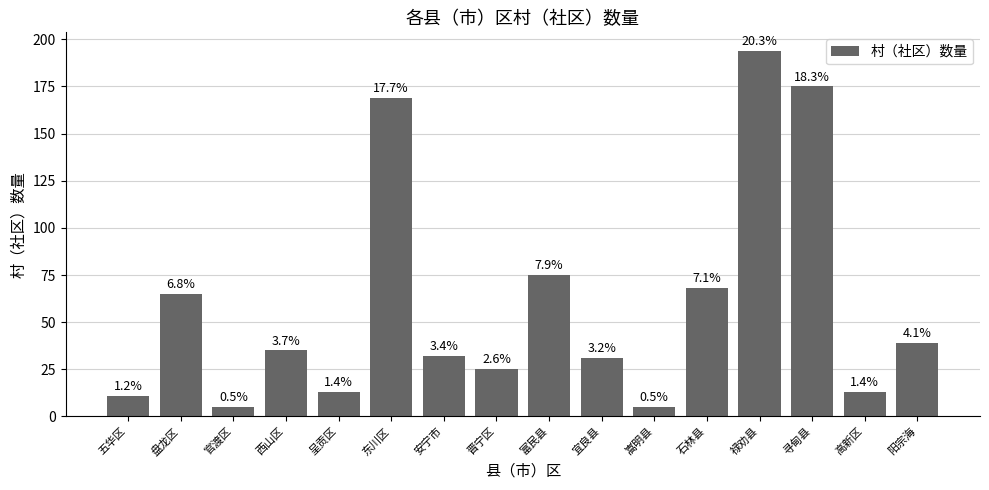

What is the change in value from 宜良县 to 嵩明县?

-26